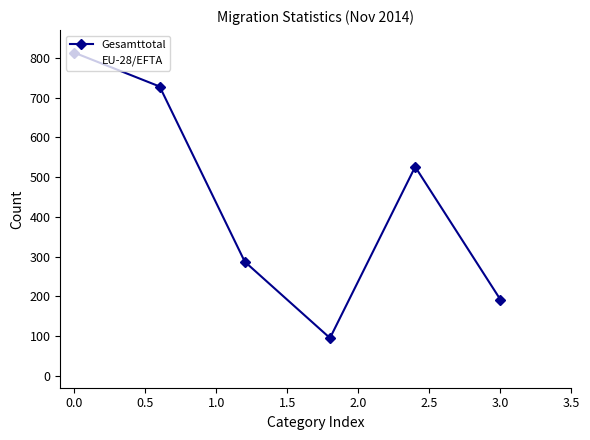

Reading left to right, what are all the values shown in this chart?

Gesamttotal: 813	728	287	95	526	192
EU-28/EFTA: 601	561	217	56	384	161